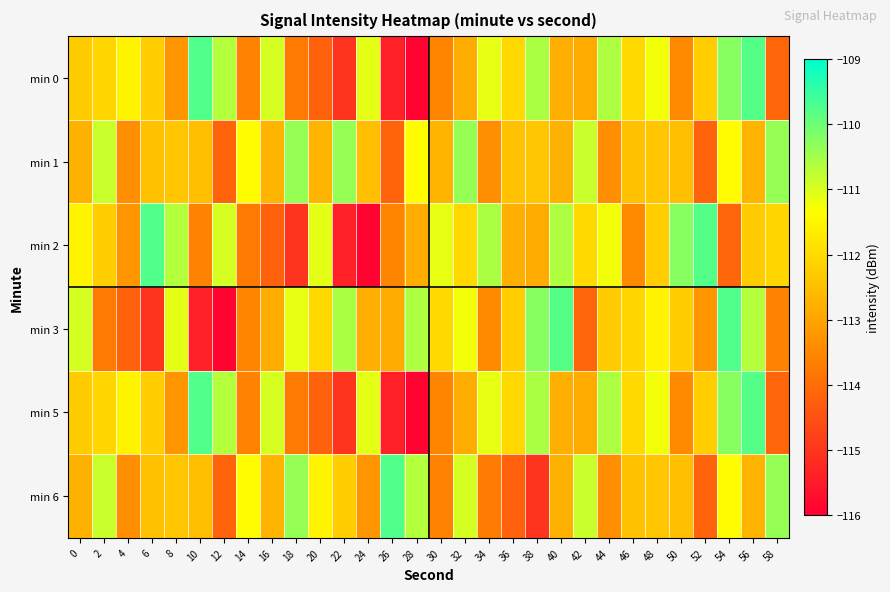

What is the maximum value shown in the chart?

-109.7